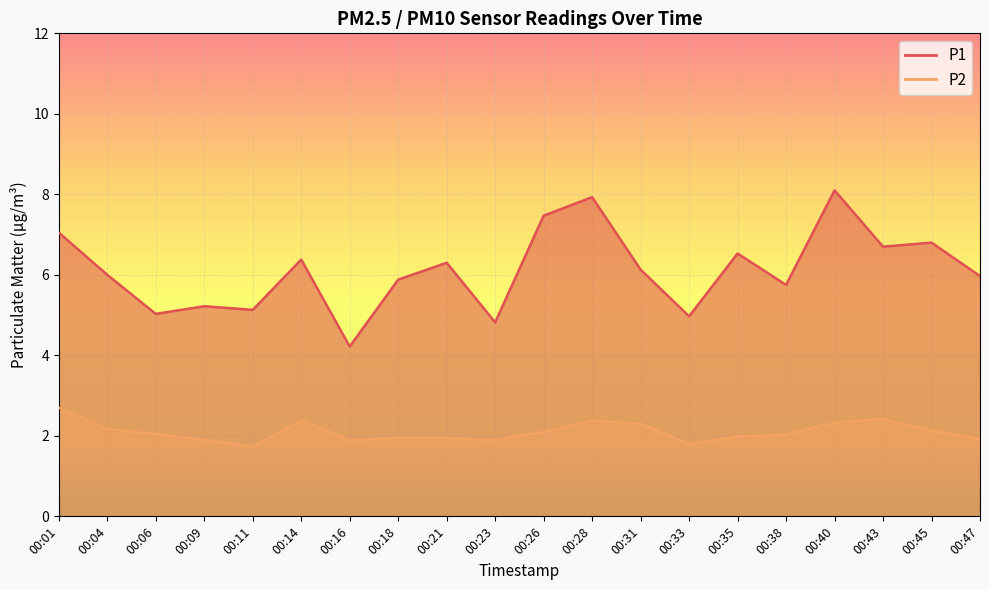

What is the sum of all P1 values?

122.4